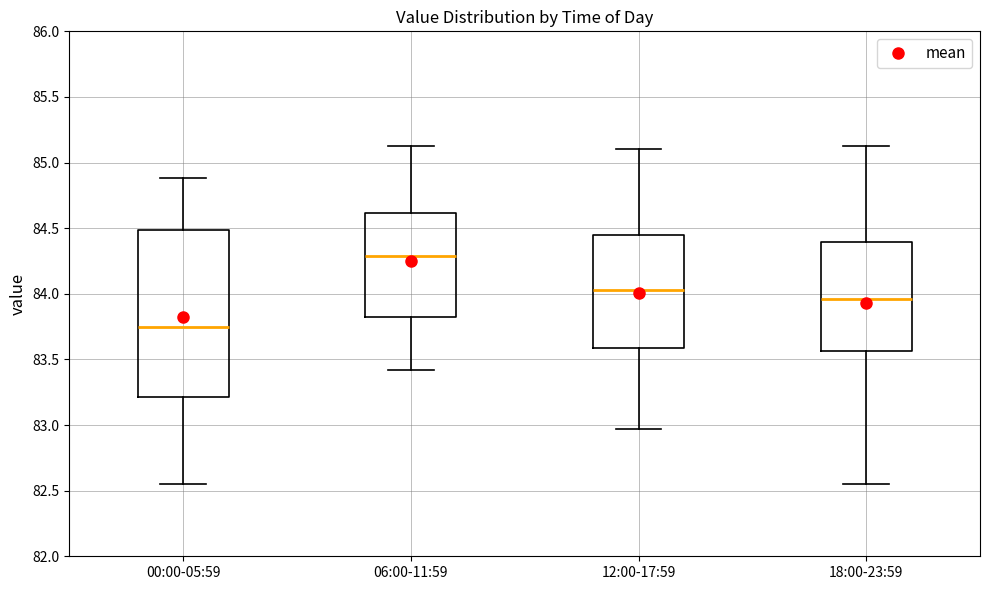

Which box's median line is the lowest?

00:00-05:59